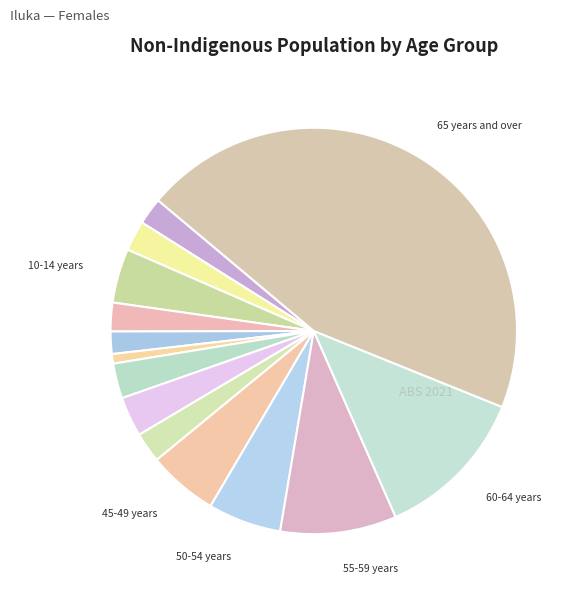

Which category has the biggest portion of the pie?

65 years and over